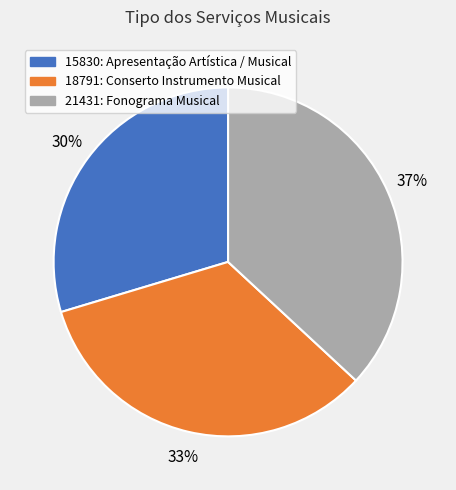

Rank the categories by value from highest to lowest.

21431: Fonograma Musical, 18791: Conserto Instrumento Musical, 15830: Apresentação Artística / Musical